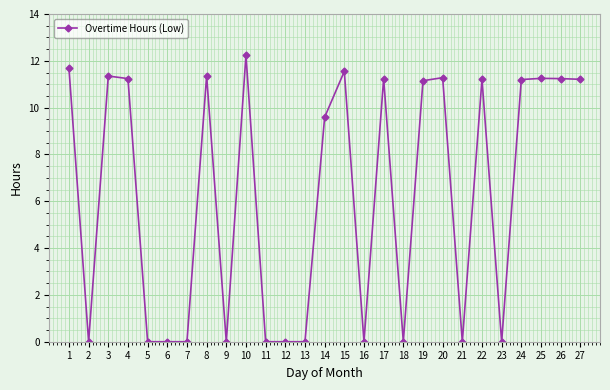

What is the value of the 19th point from the left?

11.2